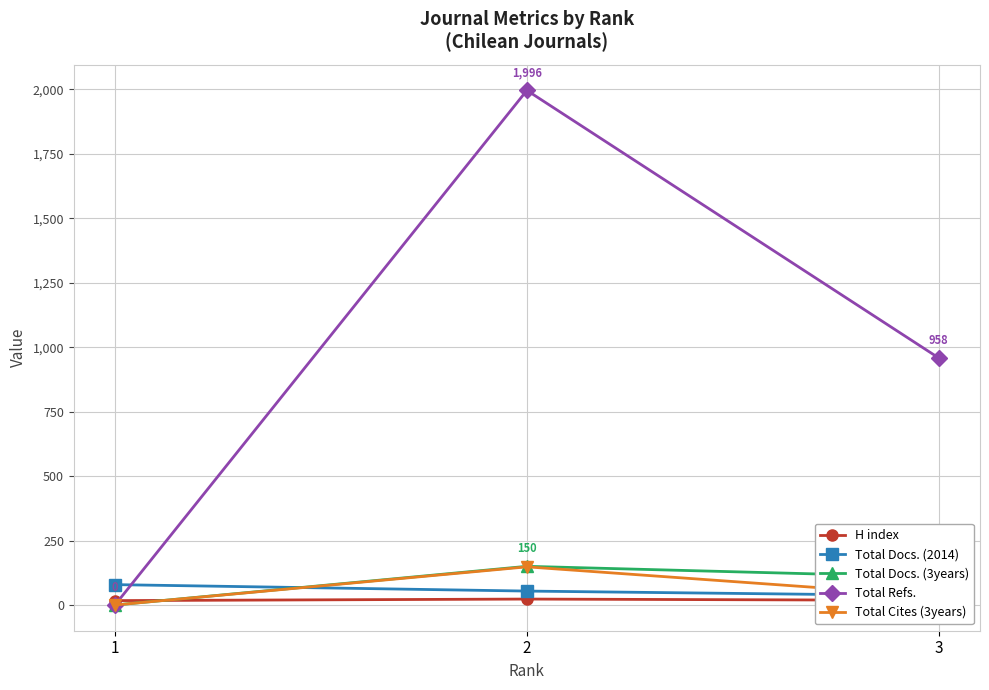

List the labels in order of Total Refs. value, smallest first.

1, 3, 2